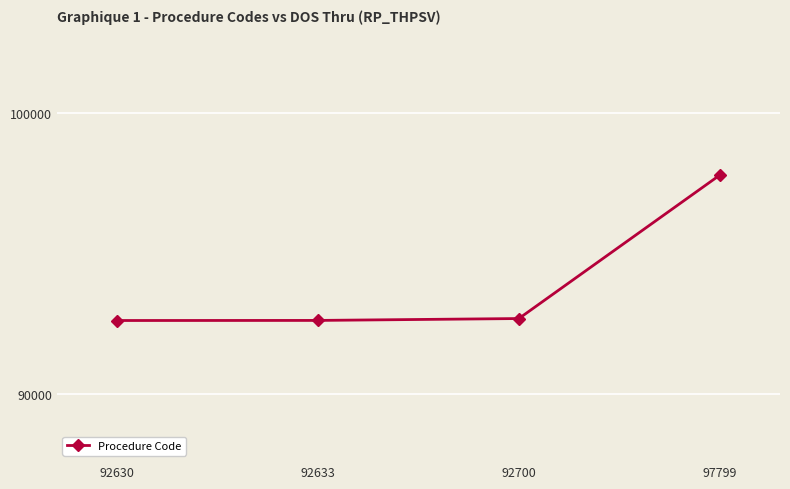

Does the chart display data point markers on the line(s)?

Yes